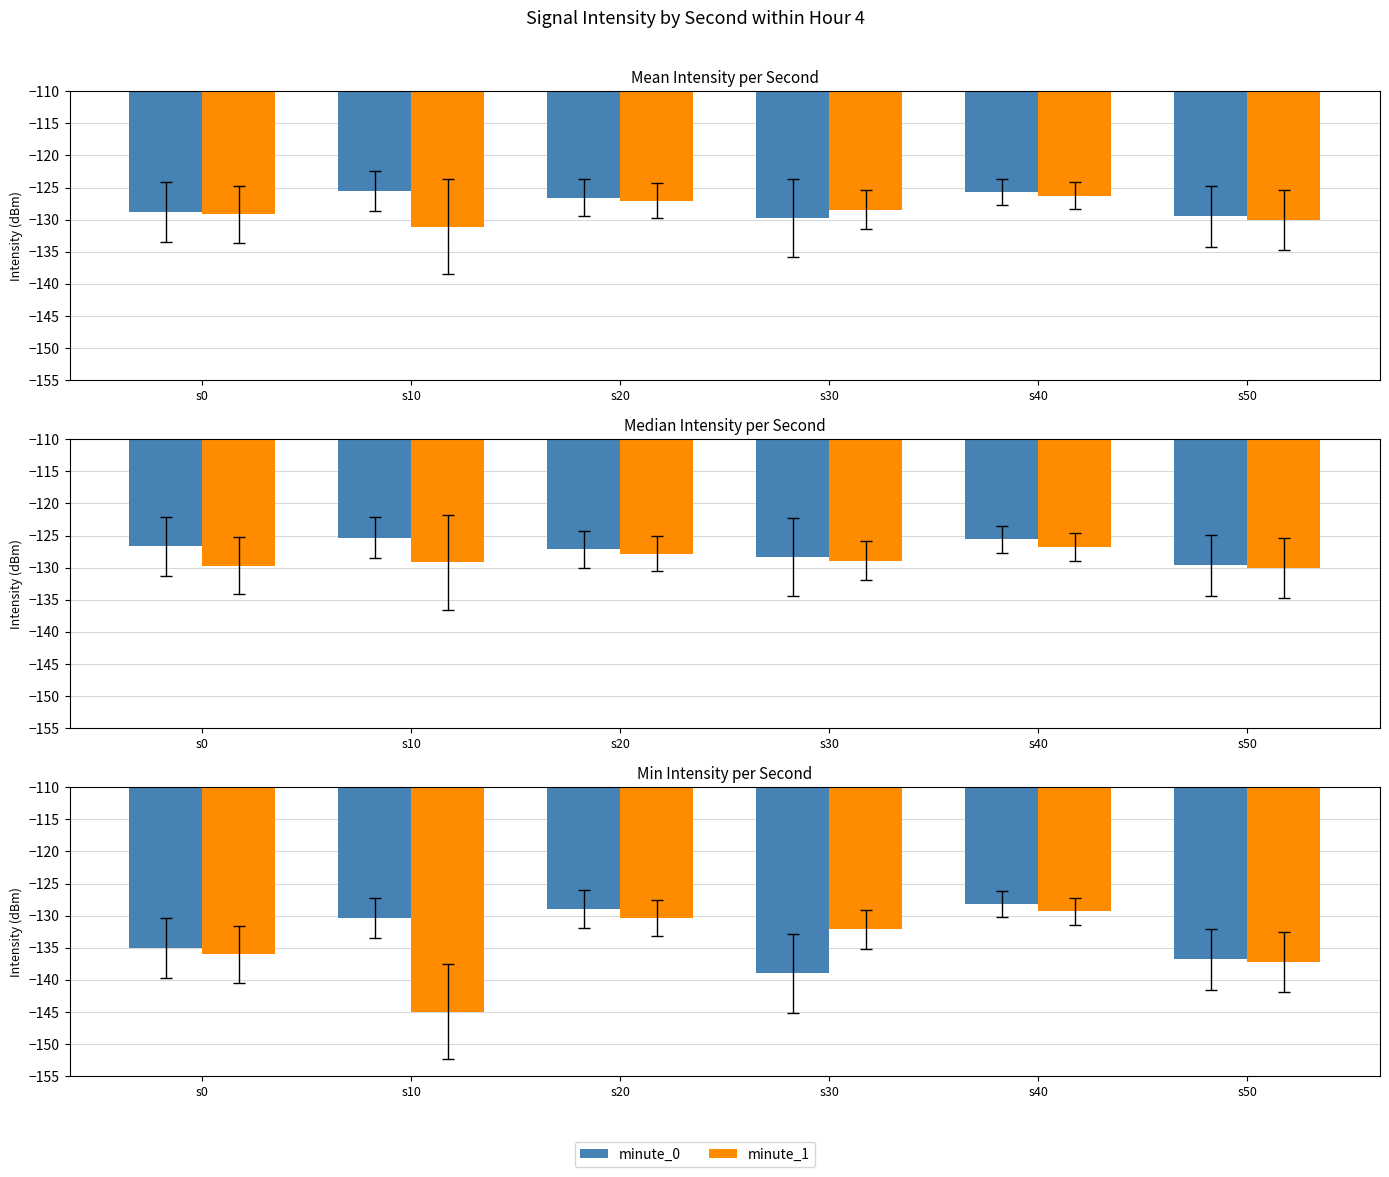

Which series has the largest total across all categories?

minute_0